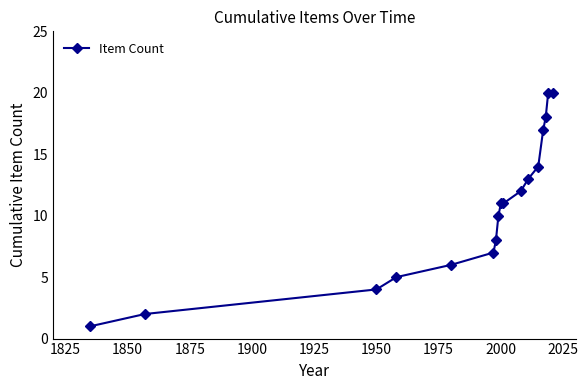

What is the maximum value shown in the chart?

20